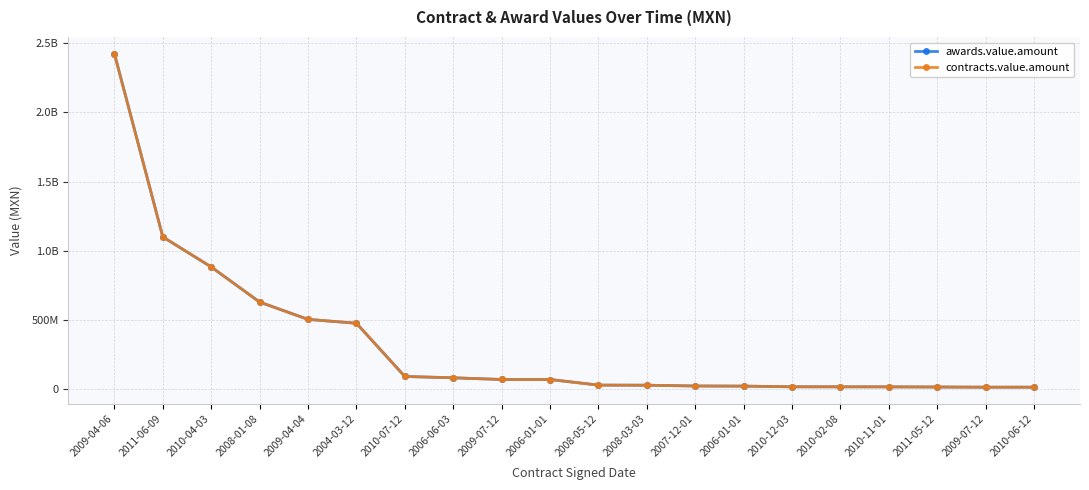

Rank the series at 2009-07-12 from highest to lowest value.

awards.value.amount, contracts.value.amount